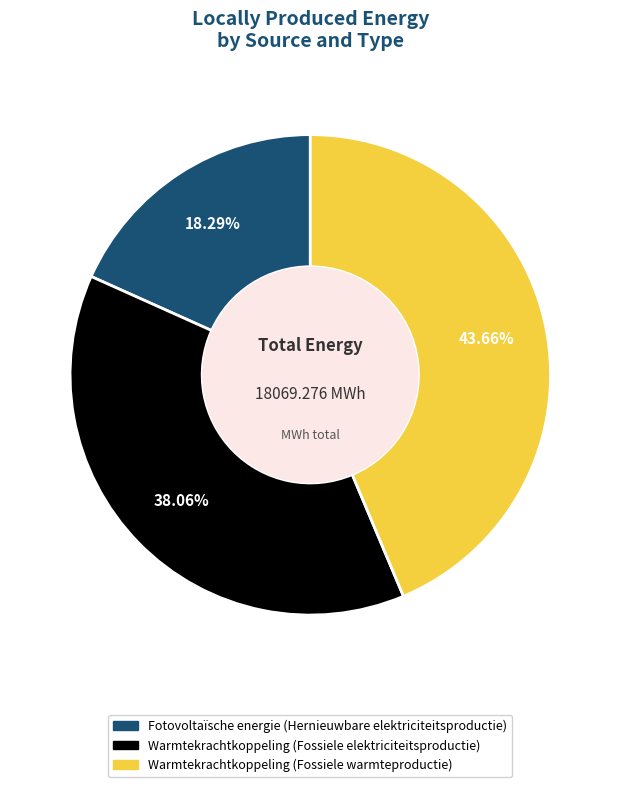

Is there a majority slice in this chart?

No